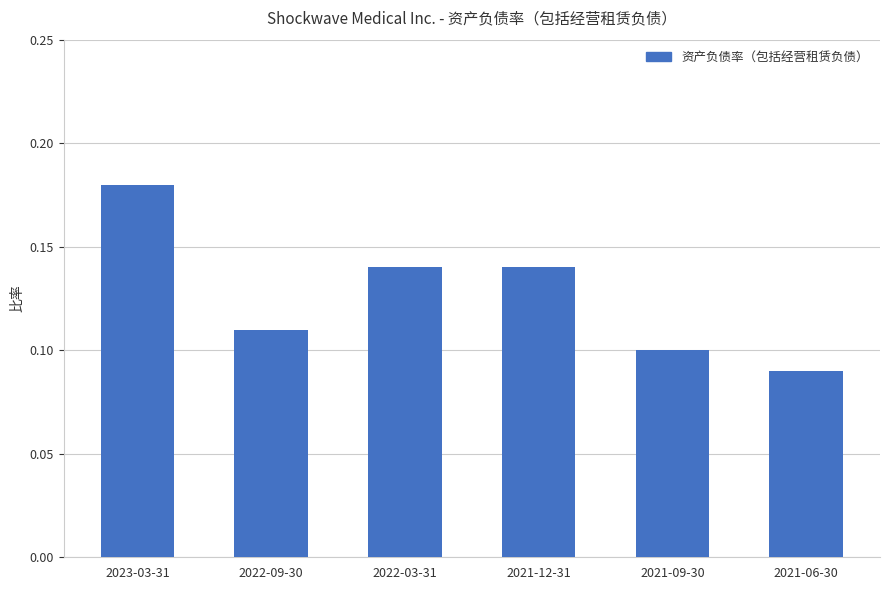

What is the sum of all values?

0.8